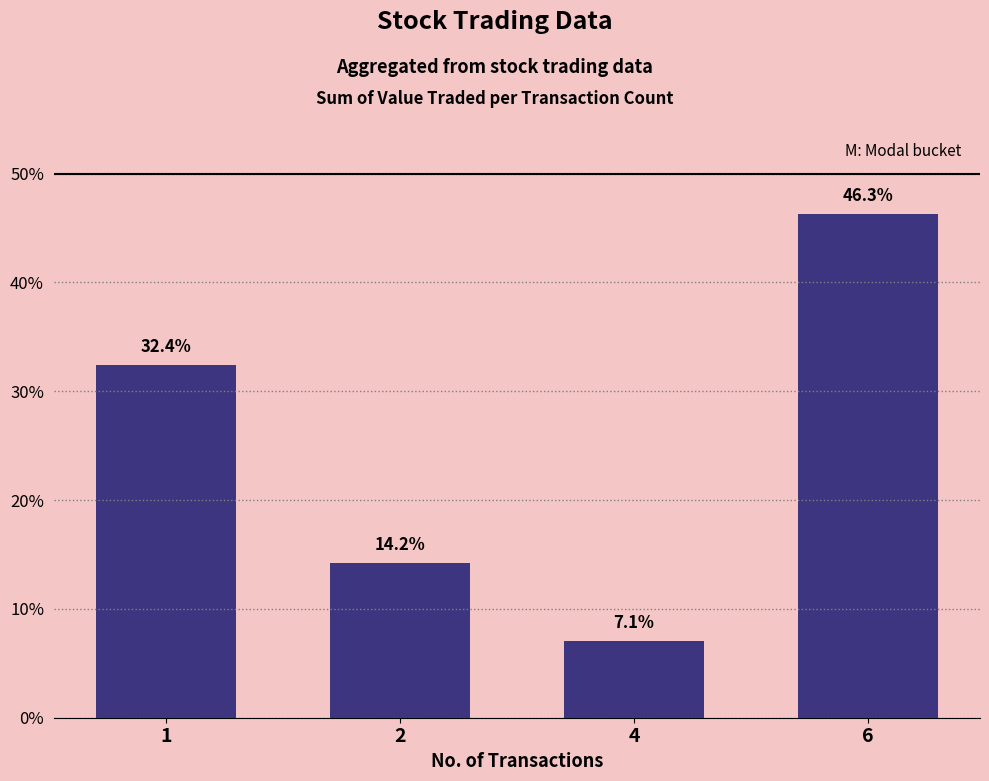

What is the approximate value at 1?

32.4